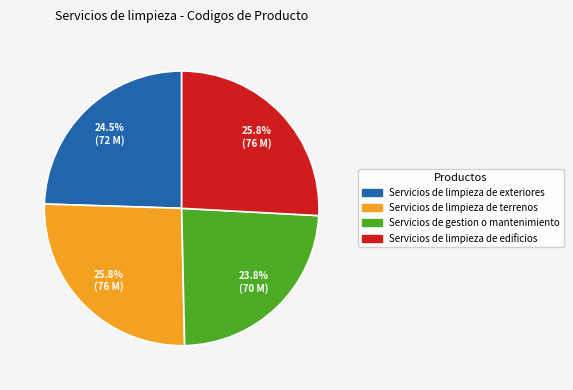

Is there a majority slice in this chart?

No